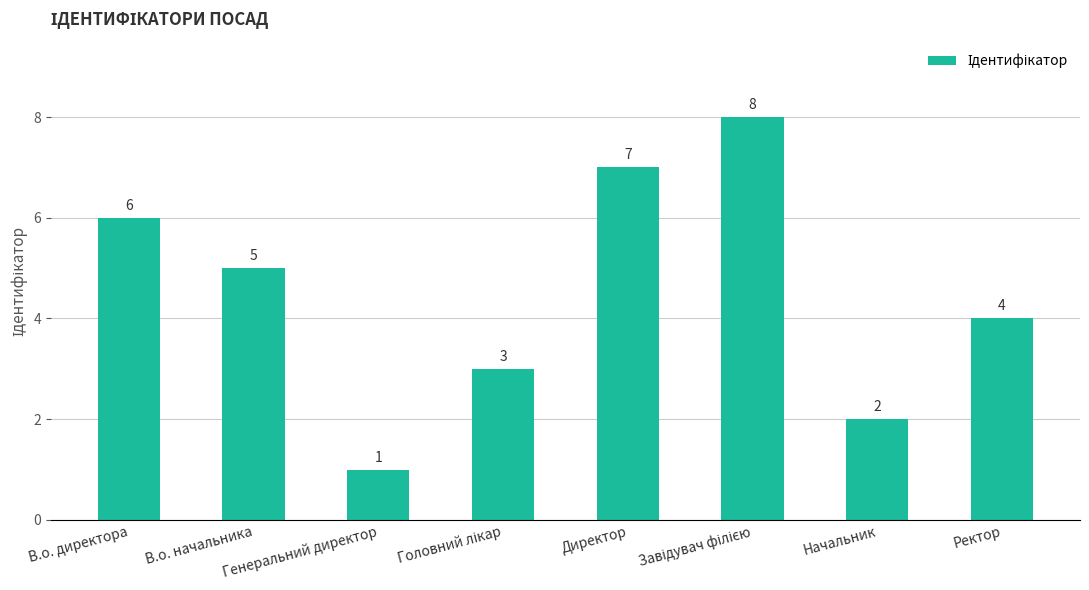

Count the values in the range 3 to 7.

5